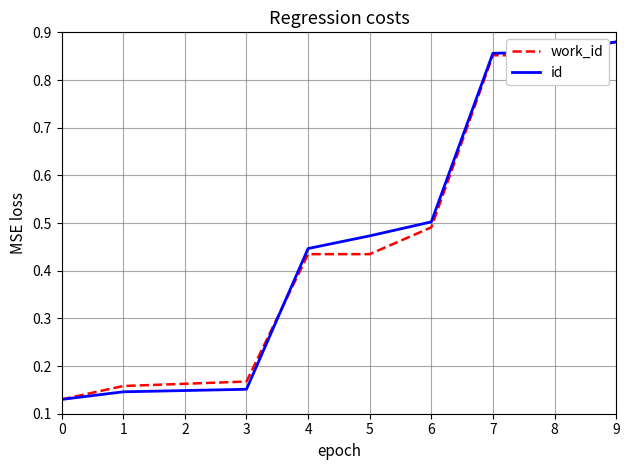

Which series changed the most between 0 and 8?

id